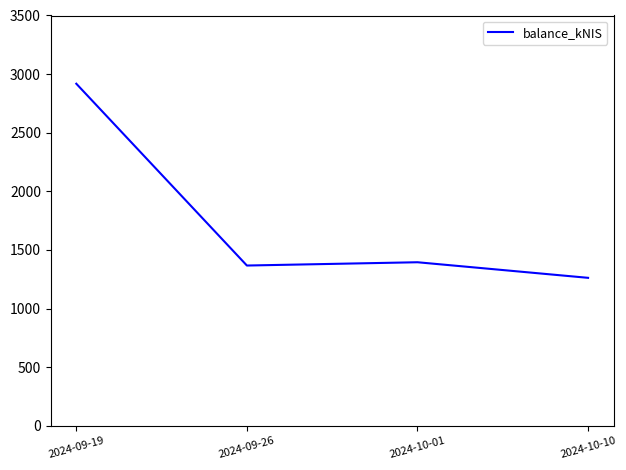

The value at 2024-10-01 is 954.9. True or false?

False